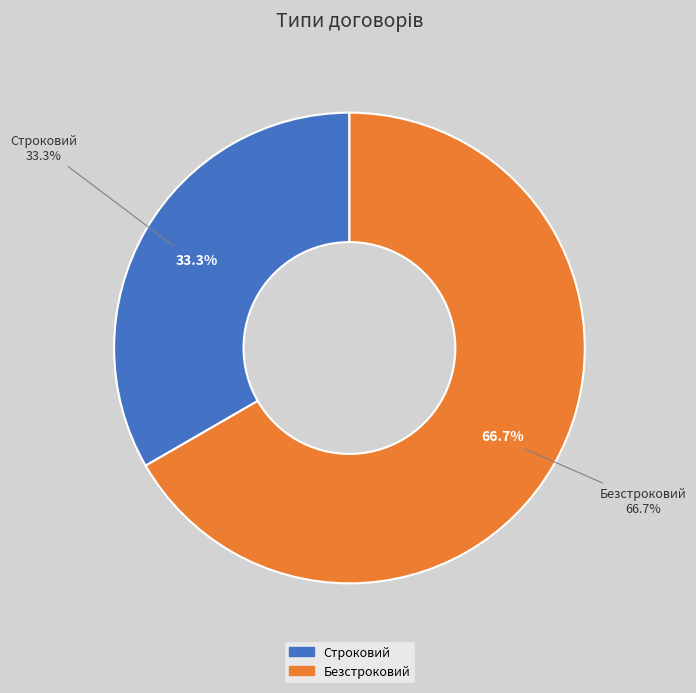

What is the majority slice?

Безстроковий